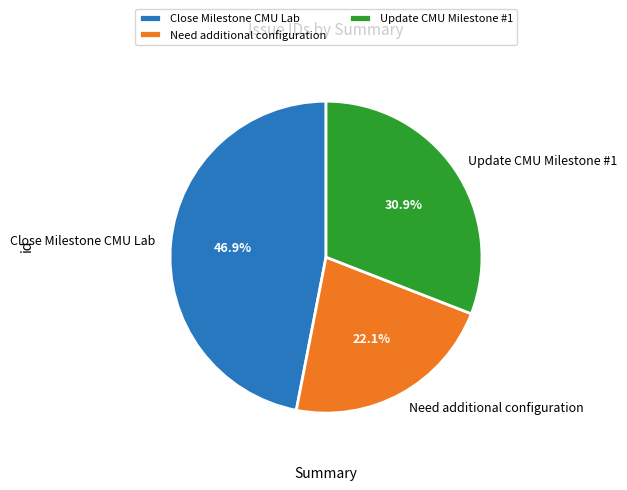

Rank the categories by value from highest to lowest.

Close Milestone CMU Lab, Update CMU Milestone #1, Need additional configuration